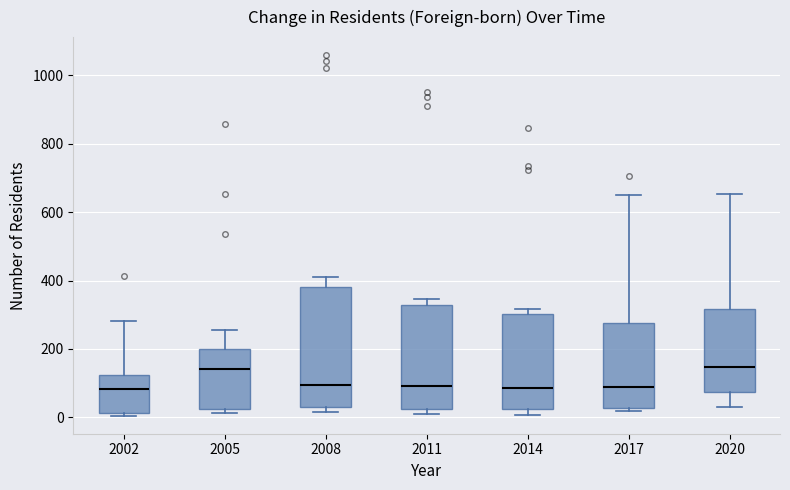

Reading left to right, read every box against the y-axis: the position of its median line, the range the box covers, and the ends of its whiskers. The values are not printed on the chart, so give them approximately, as read against the axis.

2002: median 80, box 20 to 120, whiskers 0 to 280
2005: median 140, box 20 to 200, whiskers 20 (just below the box's lower edge) to 260
2008: median 100, box 20 to 380, whiskers 20 (just below the box's lower edge) to 400
2011: median 100, box 20 to 320, whiskers 20 (just below the box's lower edge) to 340
2014: median 80, box 20 to 300, whiskers 0 to 320
2017: median 80, box 20 to 280, whiskers 20 (just below the box's lower edge) to 660
2020: median 140, box 80 to 320, whiskers 40 to 660